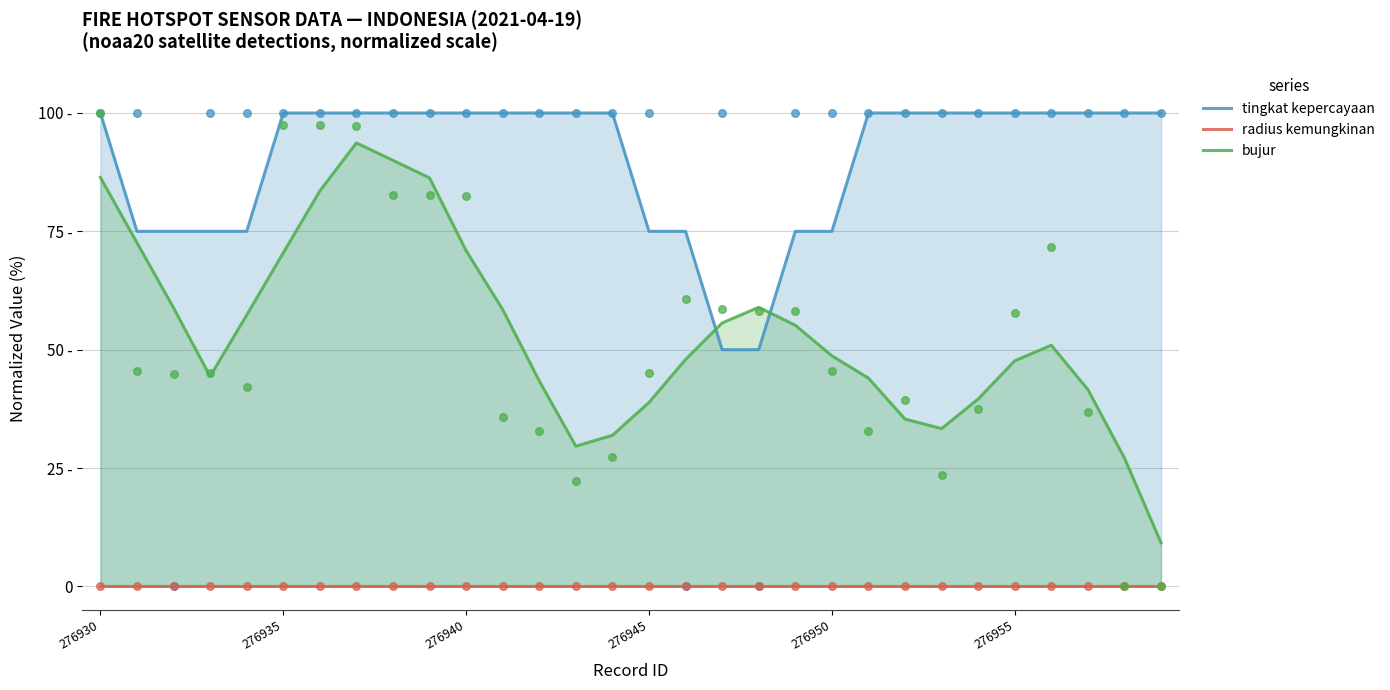

Which series contains the highest Y value?

tingkat kepercayaan